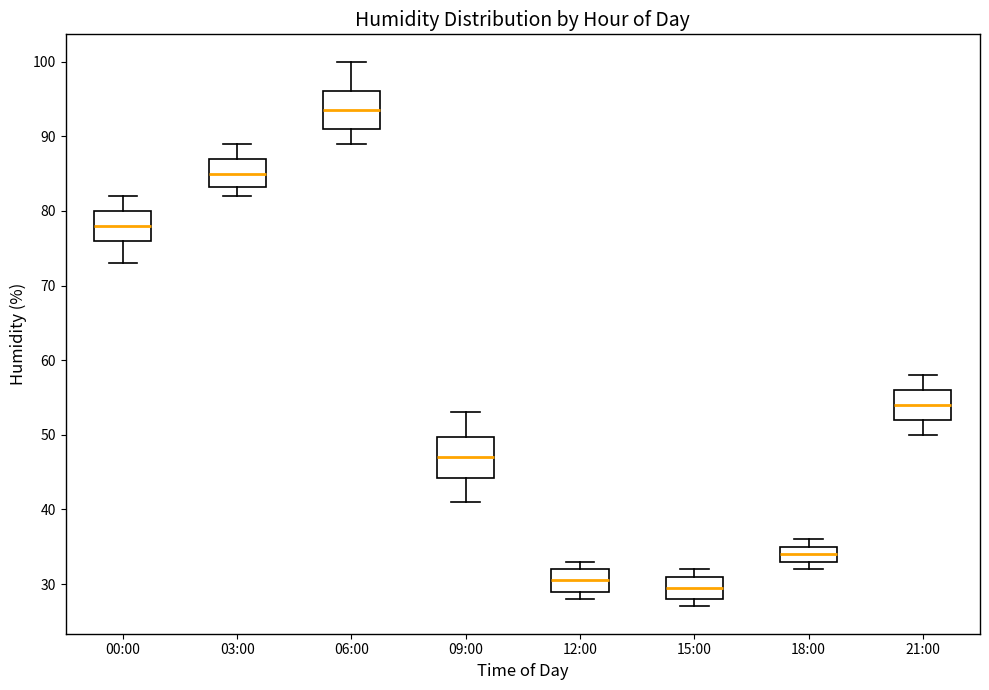

Which box has the lowest median line?

15:00